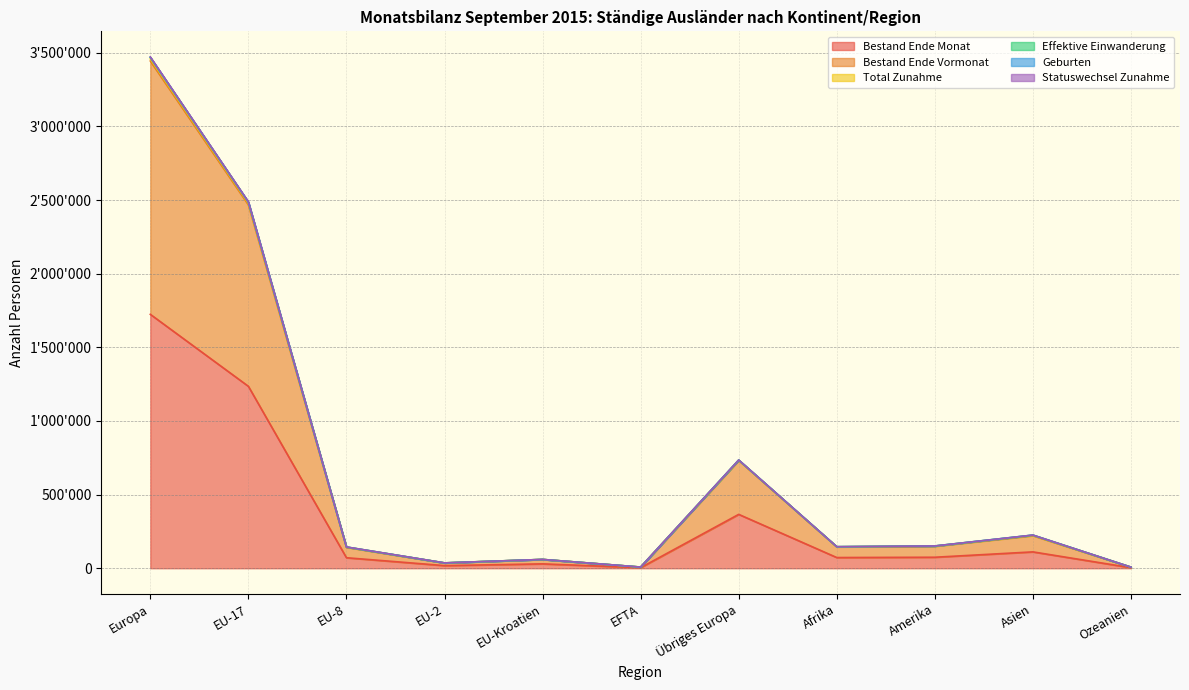

True or false: Bestand Ende Monat has a value of 365857 at Übriges Europa.

True